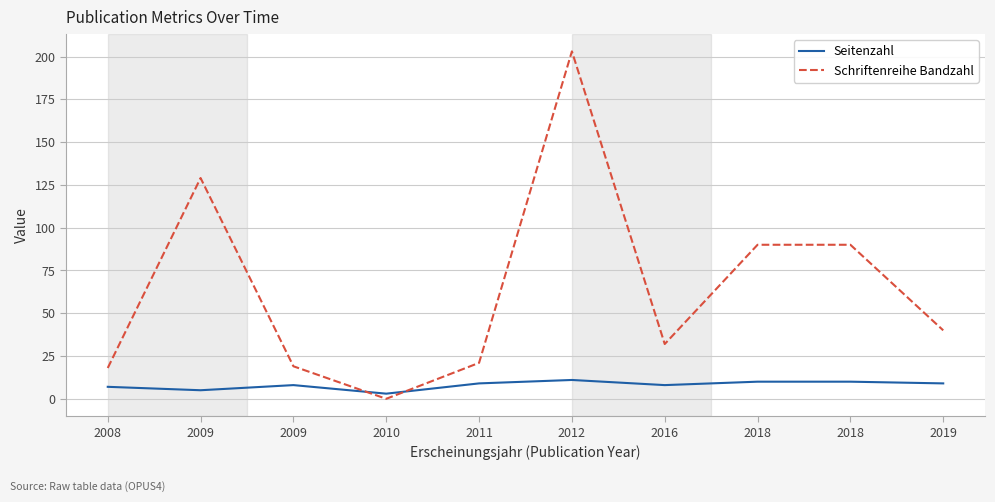

What is the average value of the Schriftenreihe Bandzahl series?

64